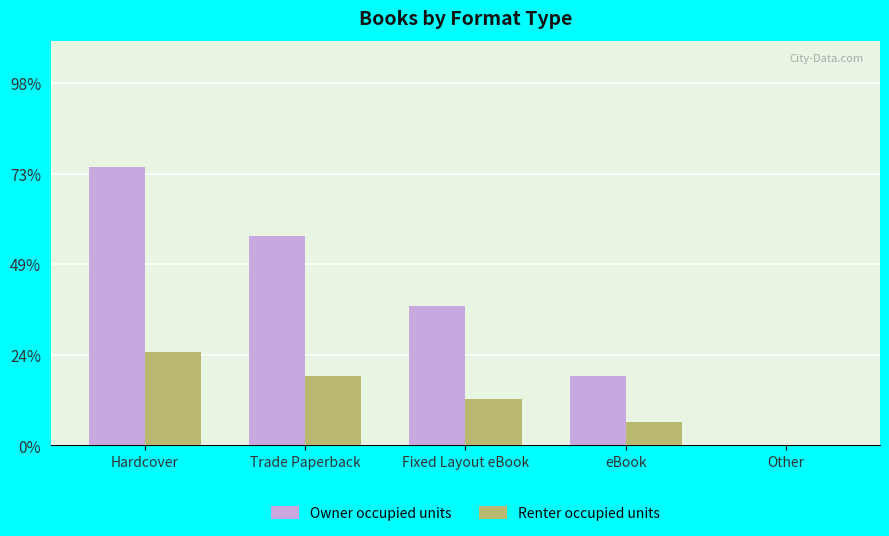

At which label is Renter occupied units closest to 2?

Fixed Layout eBook